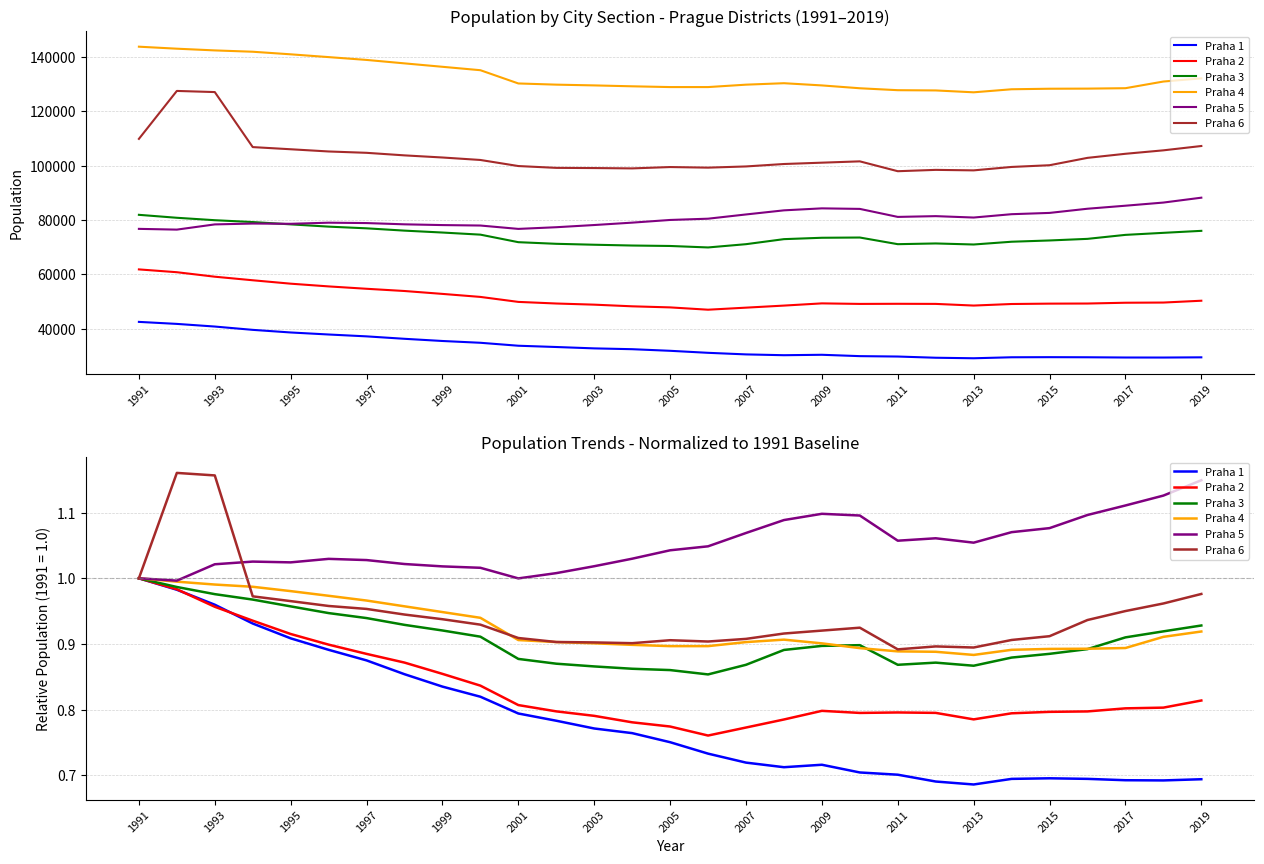

What is the total value across all series at 19?

5.3